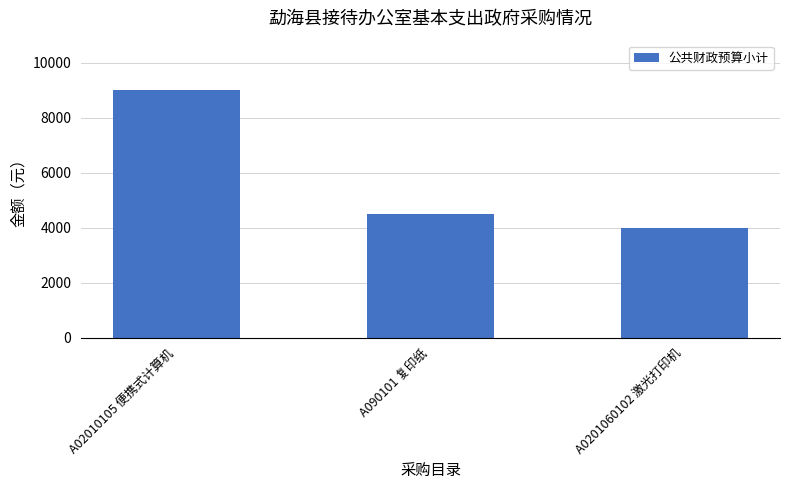

List the labels in order of value, largest first.

A02010105 便携式计算机, A090101 复印纸, A0201060102 激光打印机